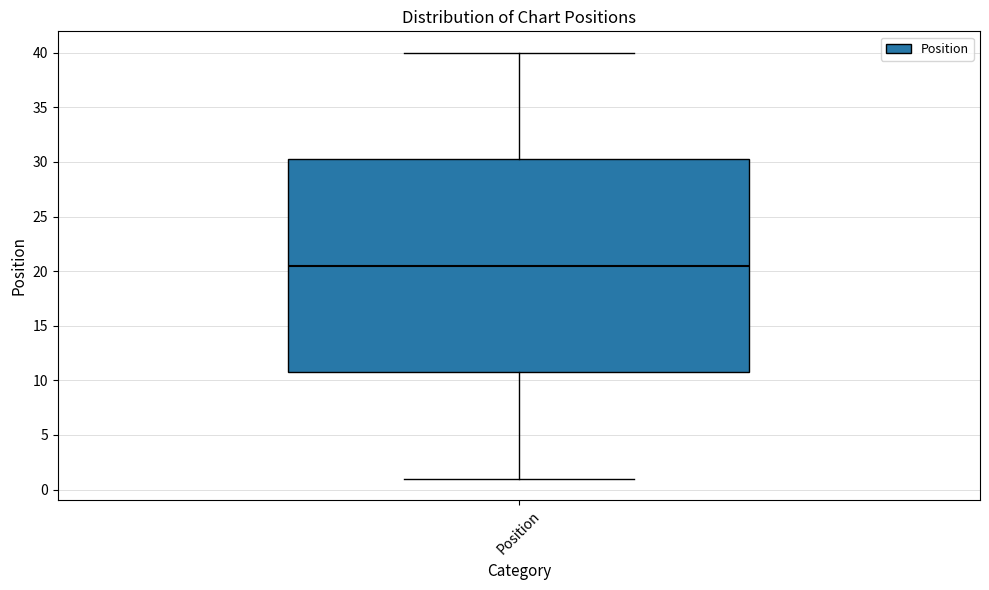

Transcribe this box plot: give where the median line is, the range the box spans, and where the two whiskers end, as read against the y-axis. The values are not printed on the chart, so give them approximately, as read against the axis.

median 20.5, box 11.0 to 30.5, whiskers 1.0 to 40.0